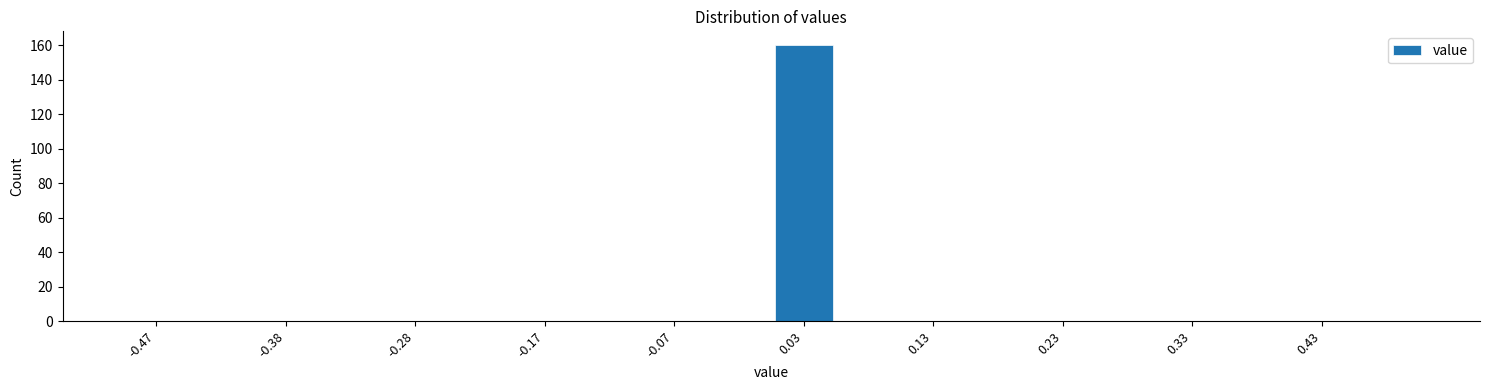

Reading left to right, transcribe this chart: for each bar, give the range it covers on the x-axis and its height. The values are not printed on the chart, so give them approximately, as read against the axis.

-0.50 to -0.45: 0
-0.45 to -0.40: 0
-0.40 to -0.35: 0
-0.35 to -0.30: 0
-0.30 to -0.25: 0
-0.25 to -0.20: 0
-0.20 to -0.15: 0
-0.15 to -0.10: 0
-0.10 to -0.05: 0
-0.05 to 0.00: 0
0.00 to 0.05: 160
0.05 to 0.10: 0
0.10 to 0.15: 0
0.15 to 0.20: 0
0.20 to 0.25: 0
0.25 to 0.30: 0
0.30 to 0.35: 0
0.35 to 0.40: 0
0.40 to 0.45: 0
0.45 to 0.50: 0